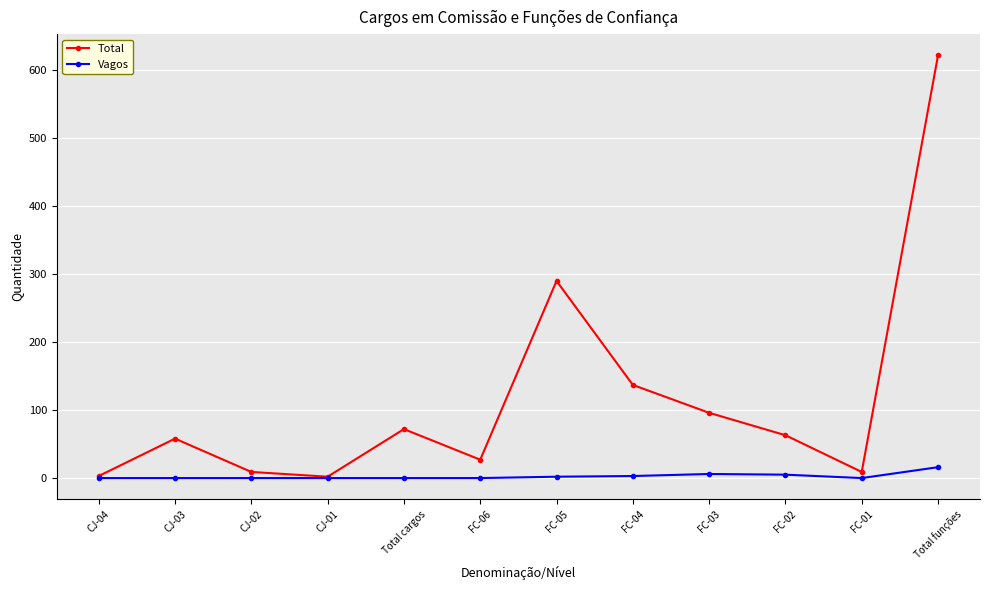

What is the sum of all Vagos values?

32